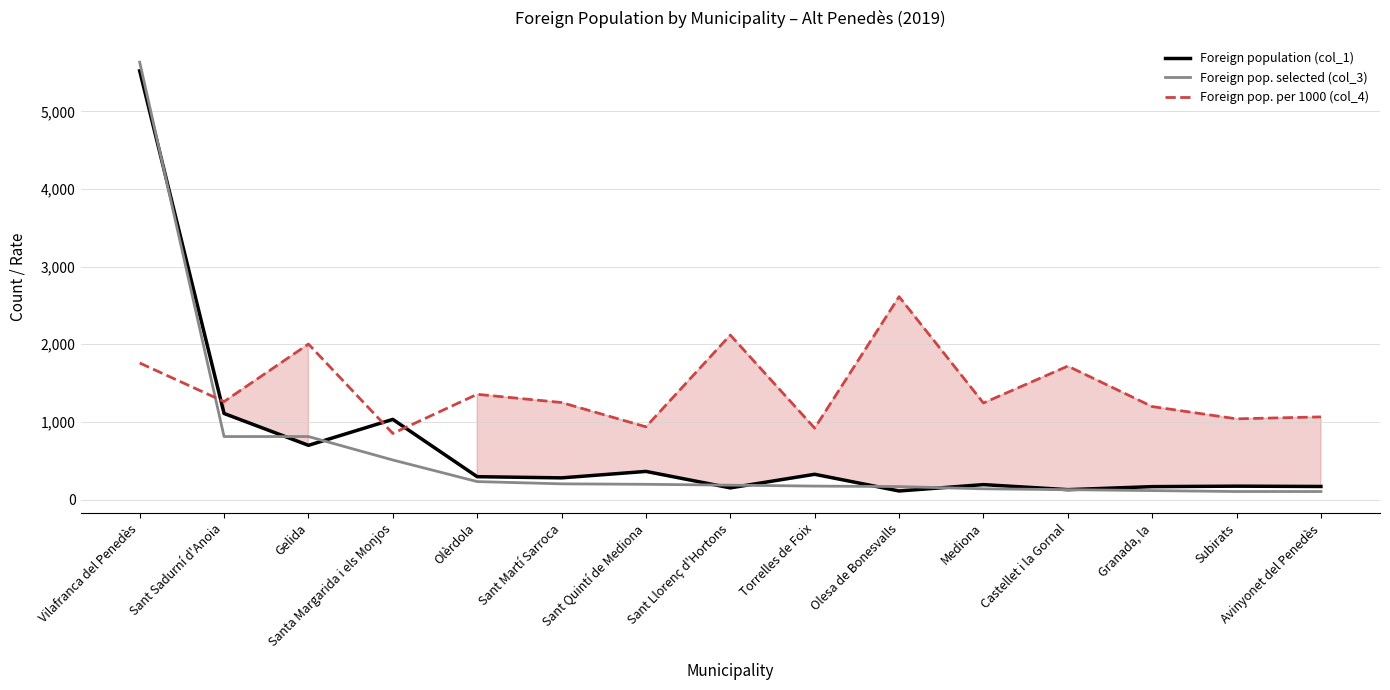

List the series in order of their peak value, highest first.

Foreign pop. selected (col_3), Foreign population (col_1), Foreign pop. per 1000 (col_4)